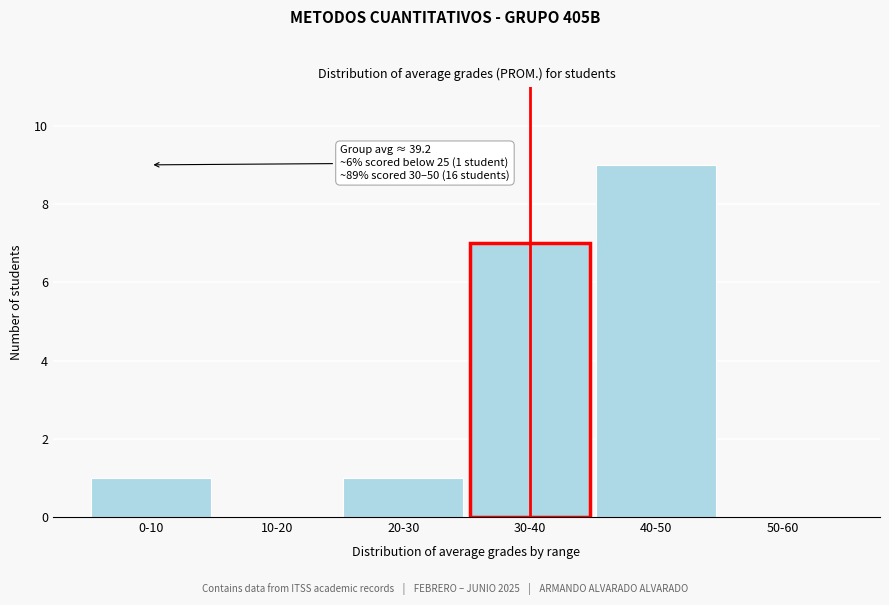

Reading right to left, transcribe all the data shown in this chart.

50-60=0	40-50=9	30-40=7	20-30=1	10-20=0	0-10=1